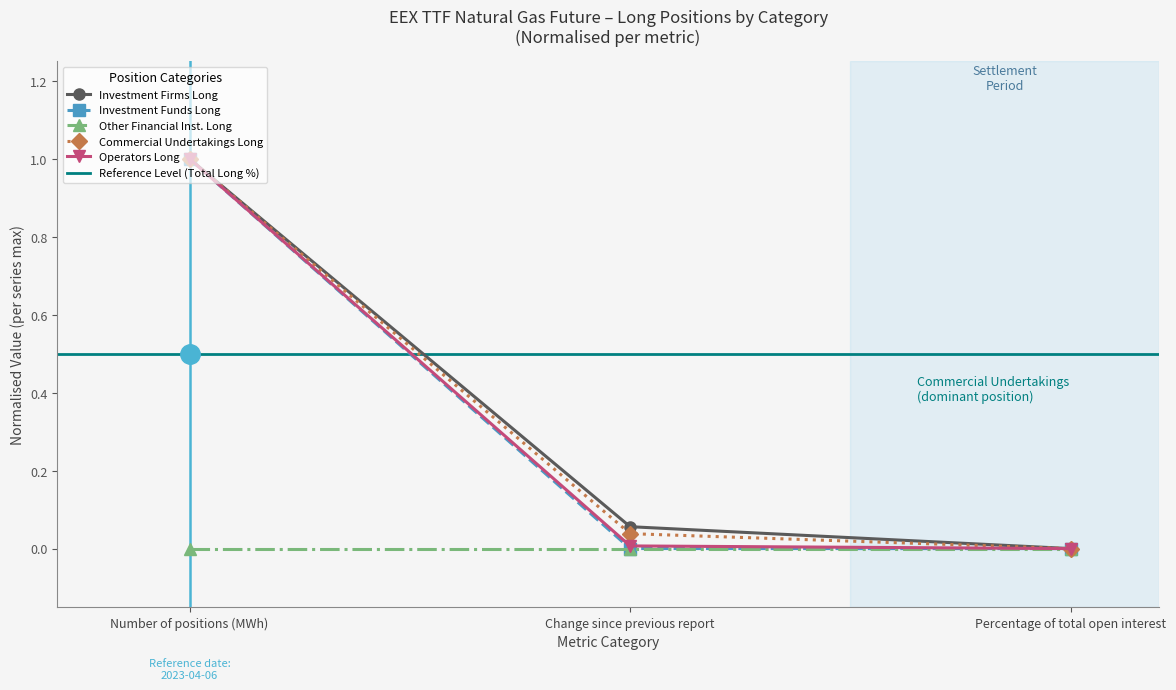

The Commercial Undertakings Long series shows 1.7 at Number of positions (MWh). True or false?

False